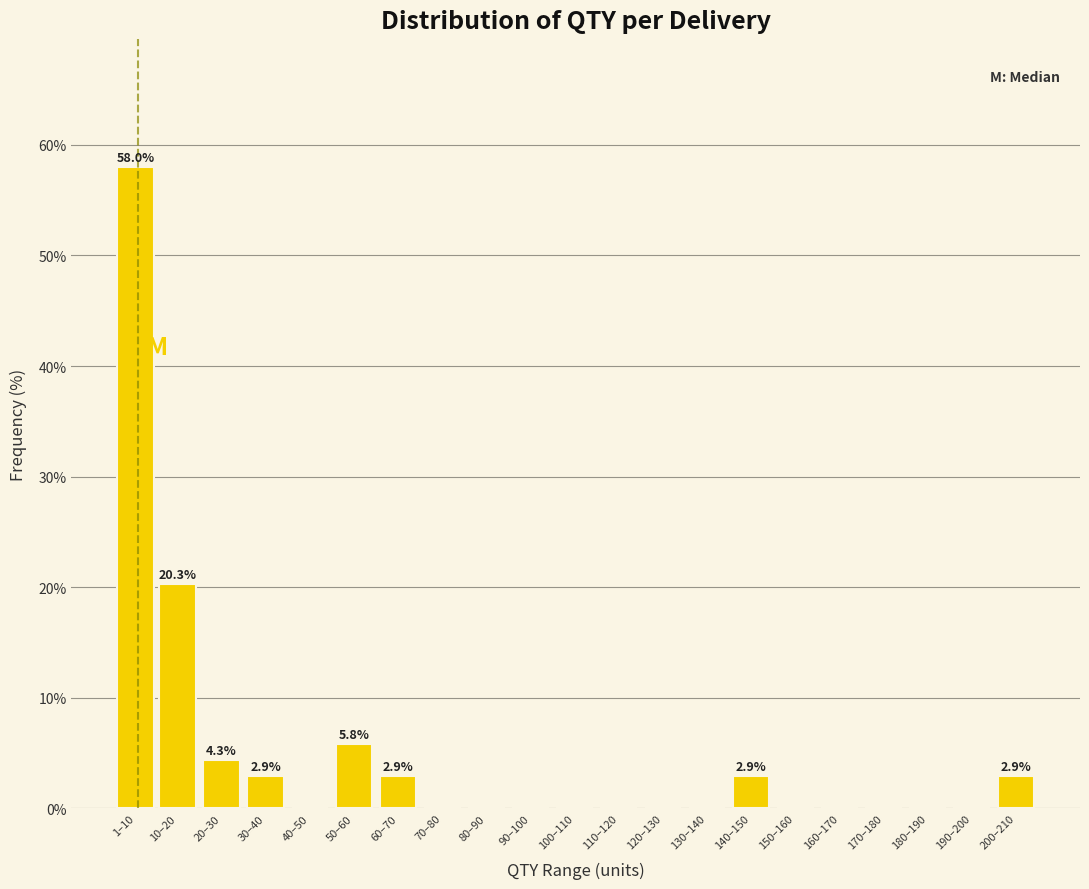

Reading left to right, extract all data points from this chart.

1–10=58.0	10–20=20.3	20–30=4.3	30–40=2.9	40–50=0.0	50–60=5.8	60–70=2.9	70–80=0.0	80–90=0.0	90–100=0.0	100–110=0.0	110–120=0.0	120–130=0.0	130–140=0.0	140–150=2.9	150–160=0.0	160–170=0.0	170–180=0.0	180–190=0.0	190–200=0.0	200–210=2.9